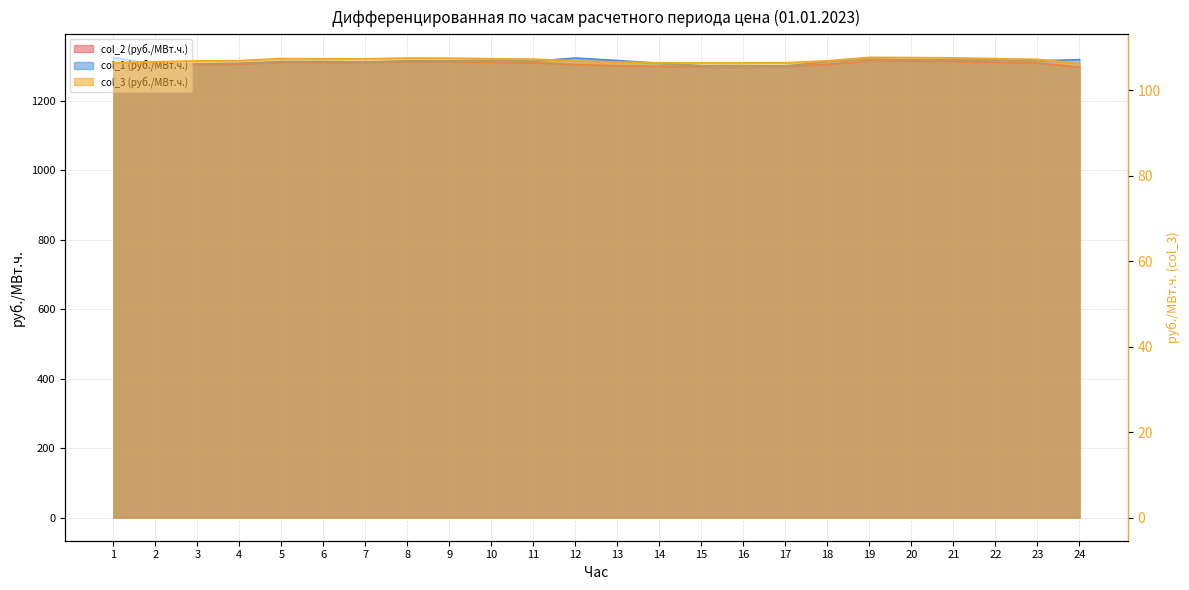

The col_3 (руб./МВт.ч.) series shows 52.5 at 23. True or false?

False